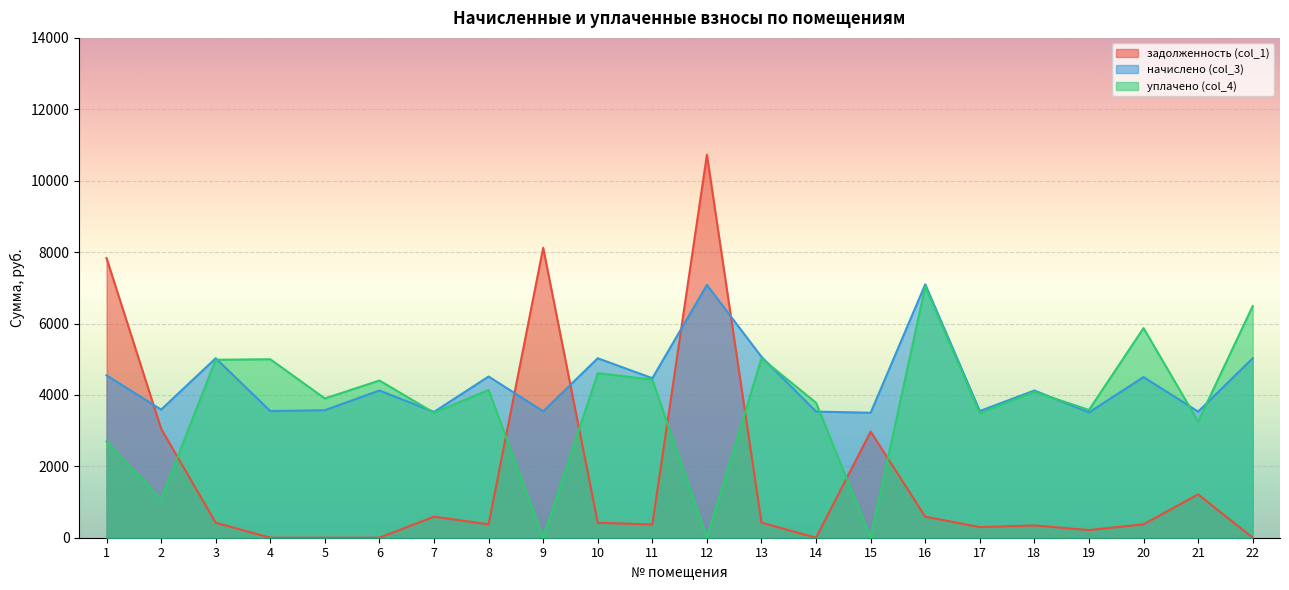

Which series has the largest total across all categories?

начислено (col_3)